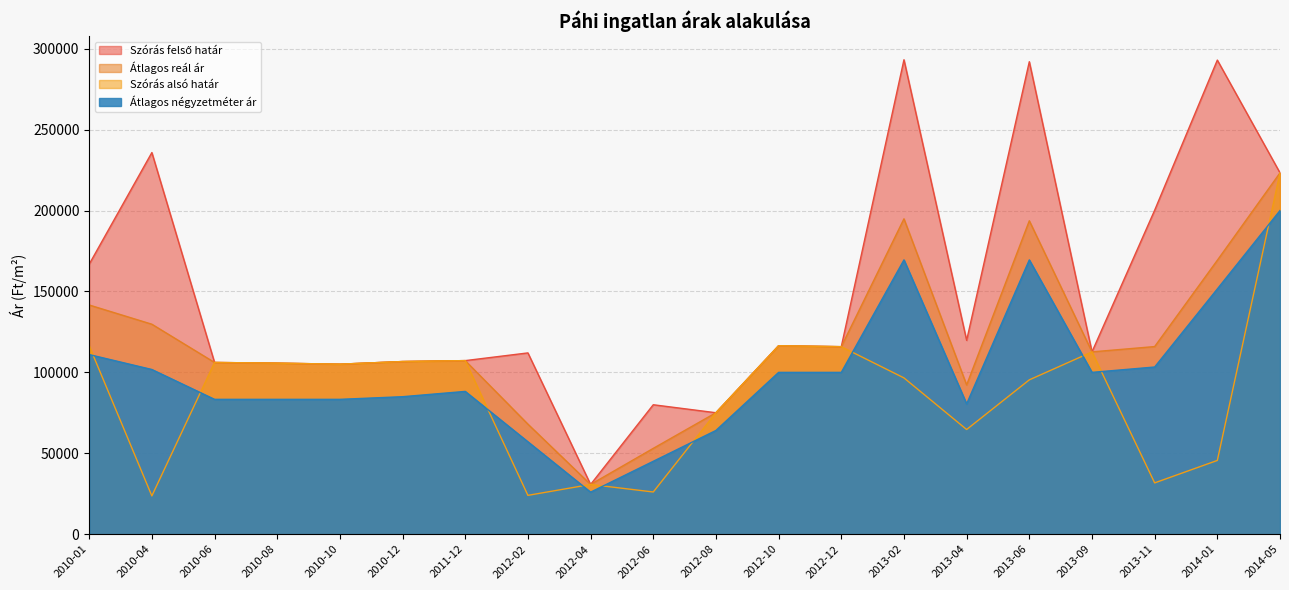

Where is the first local maximum for Átlagos reál ár?

2011-12